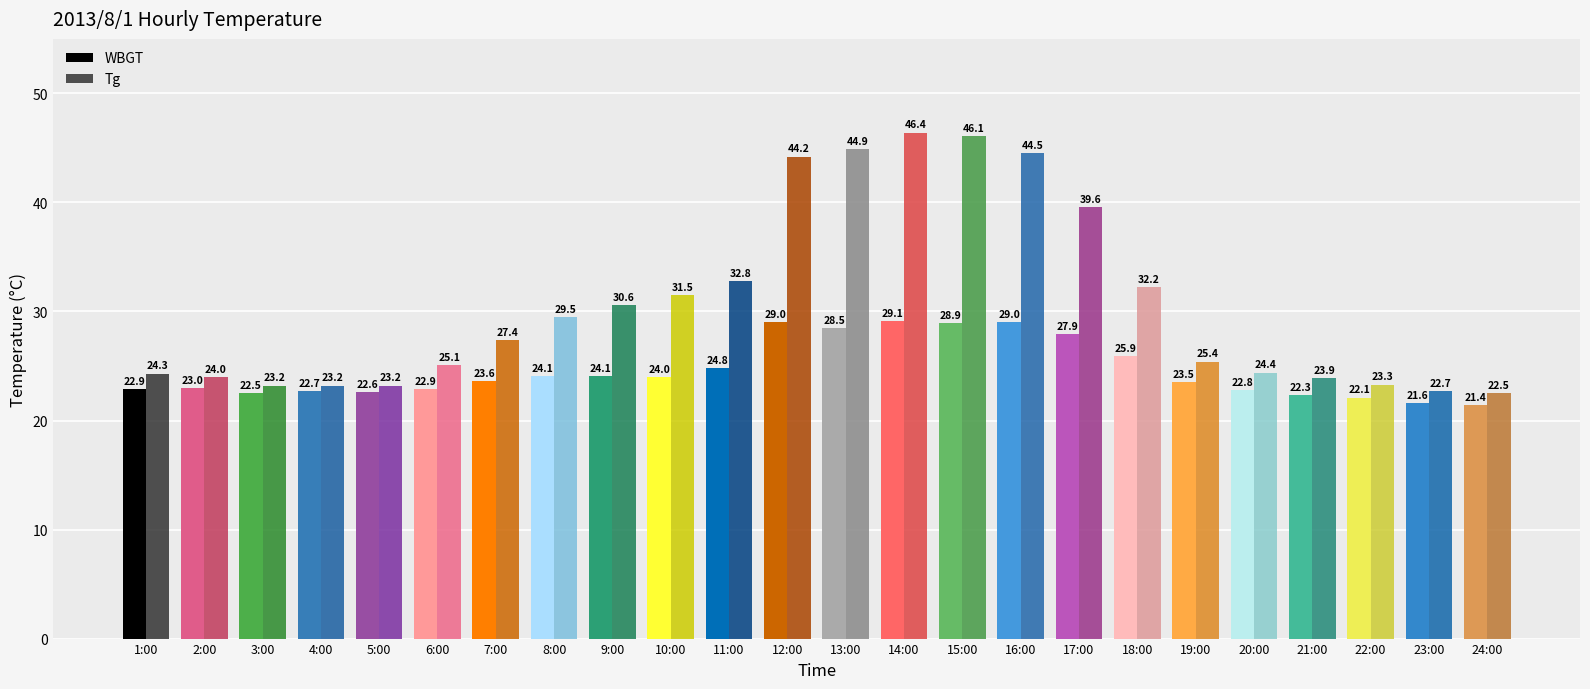

How many data points in Tg are less than 27?

12